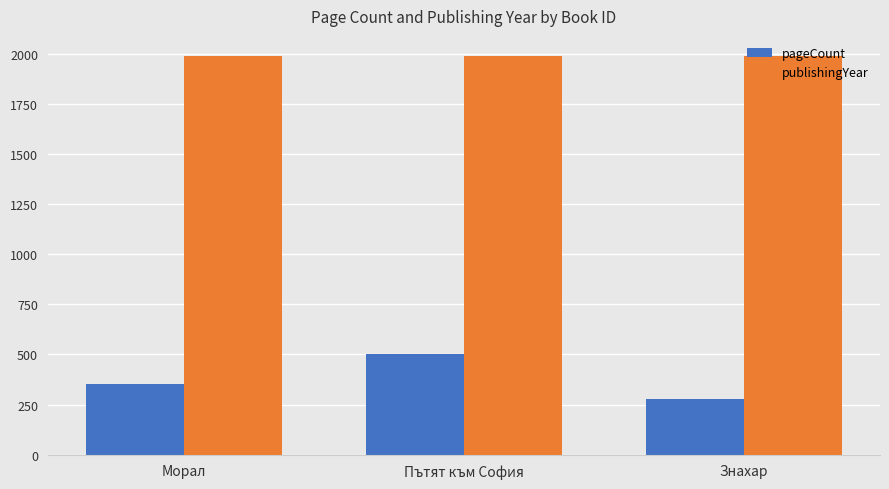

What is the maximum value for publishingYear?

1989